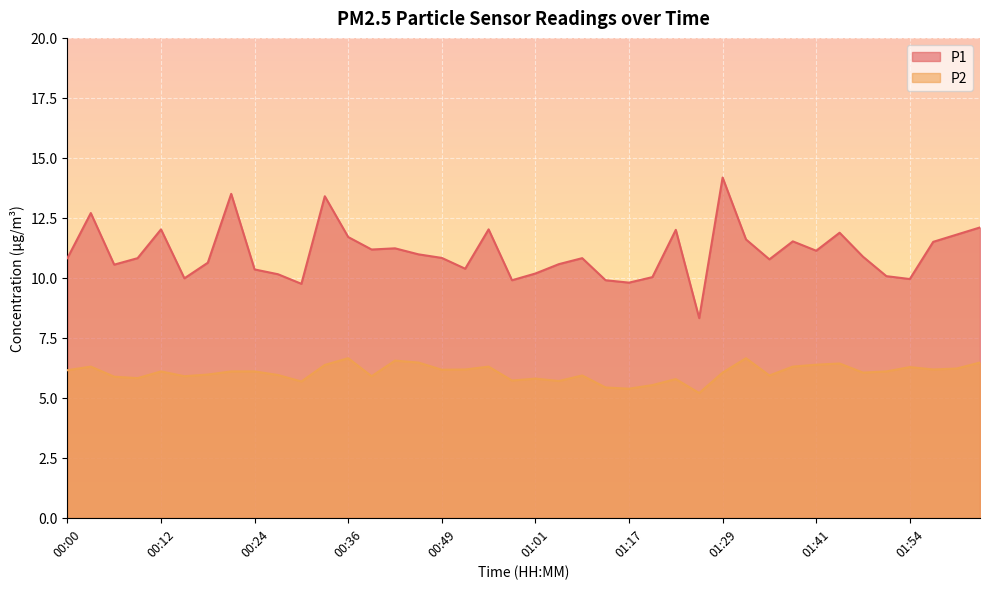

What is the highest value of the P1 series?

14.2